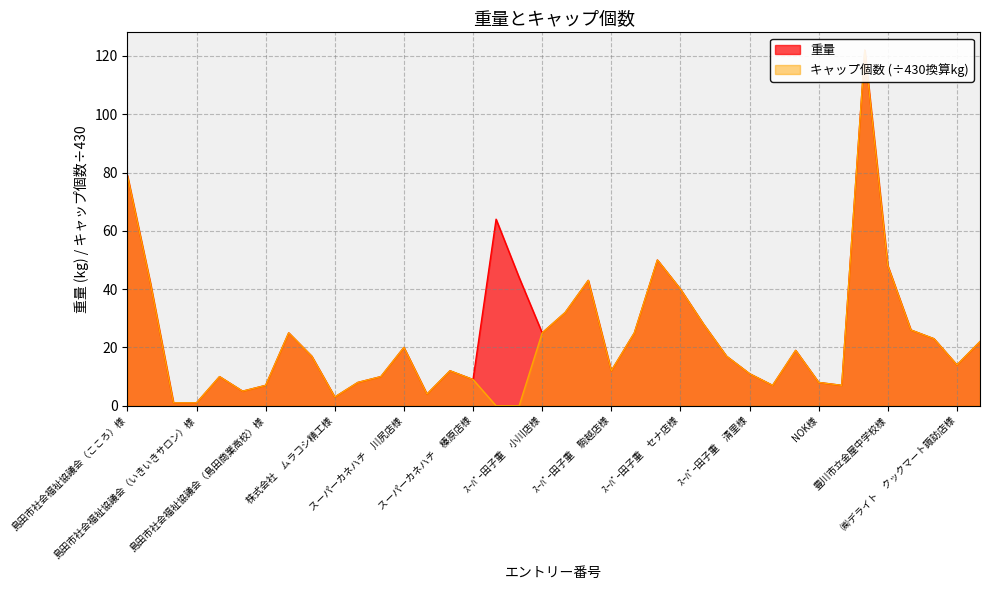

What are all the series names shown in the legend?

重量, キャップ個数